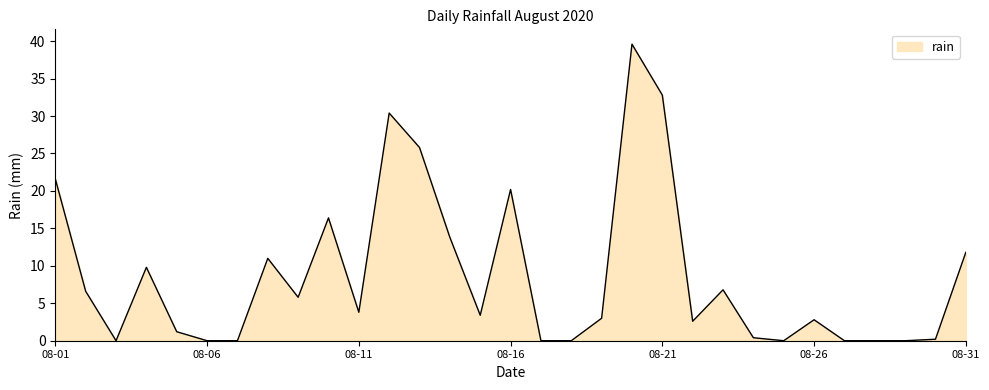

What is the difference between the maximum and minimum values?

39.6